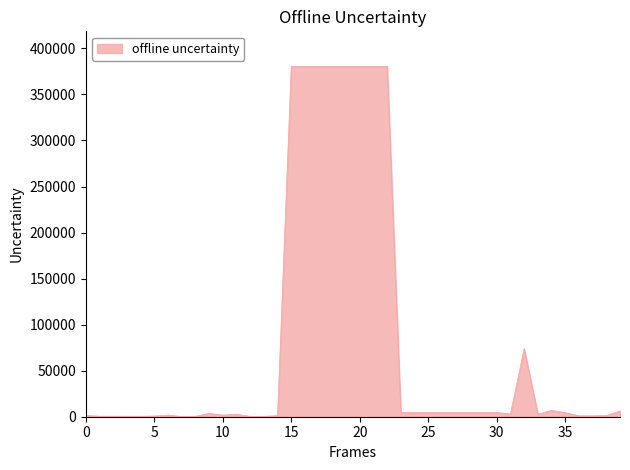

What is the greatest value displayed?

380463.3